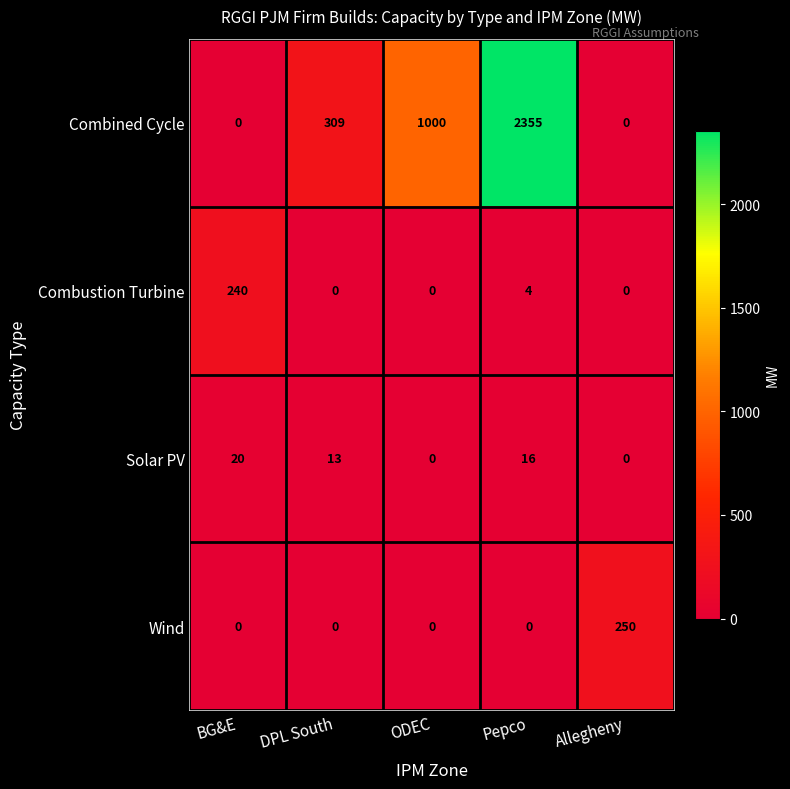

Count the Solar PV values in the range 0 to 16.

4